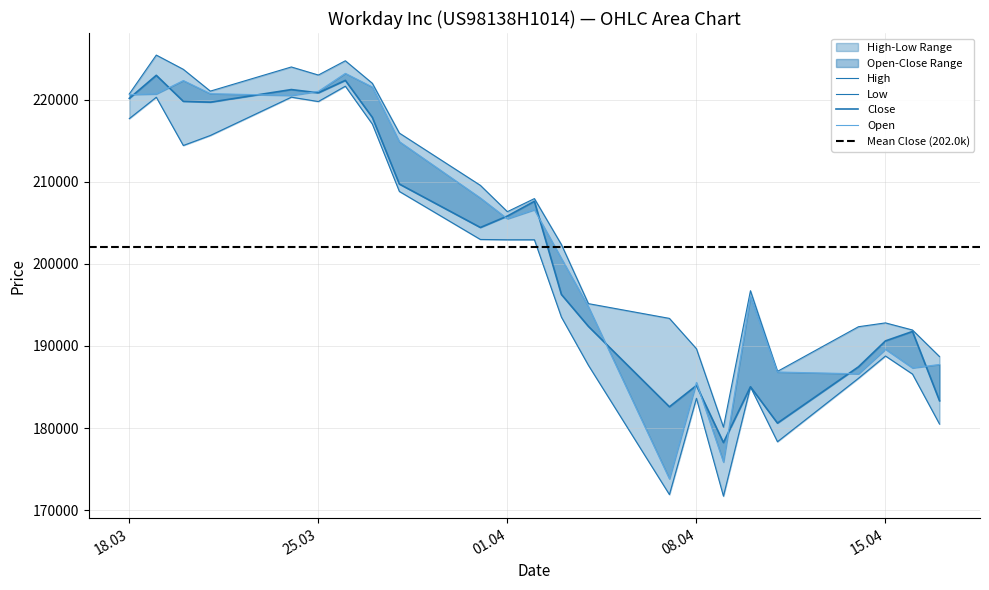

What is the label of the 16th point from the left?

08.04